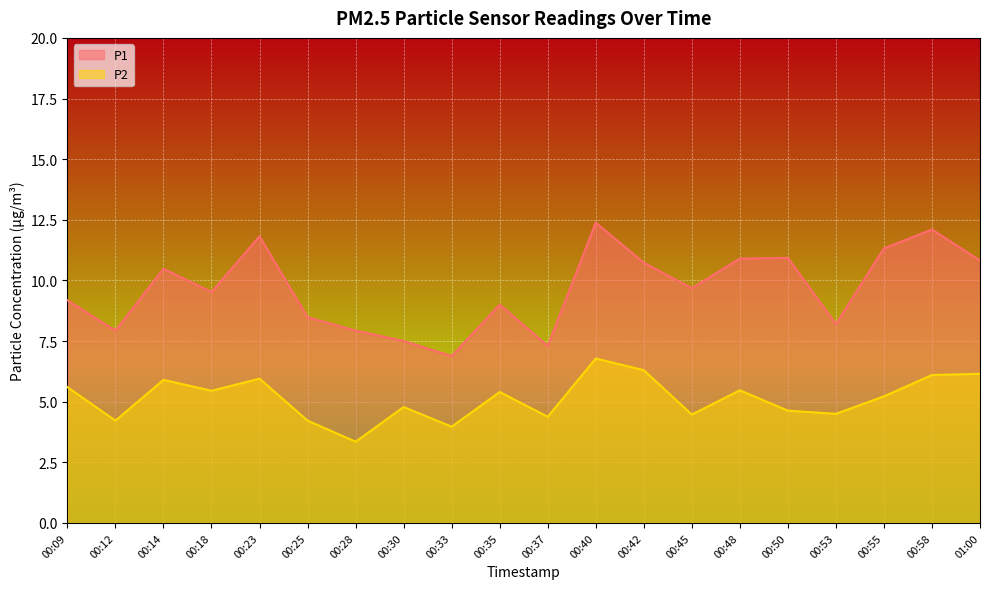

True or false: P1 and P2 intersect in this chart.

False